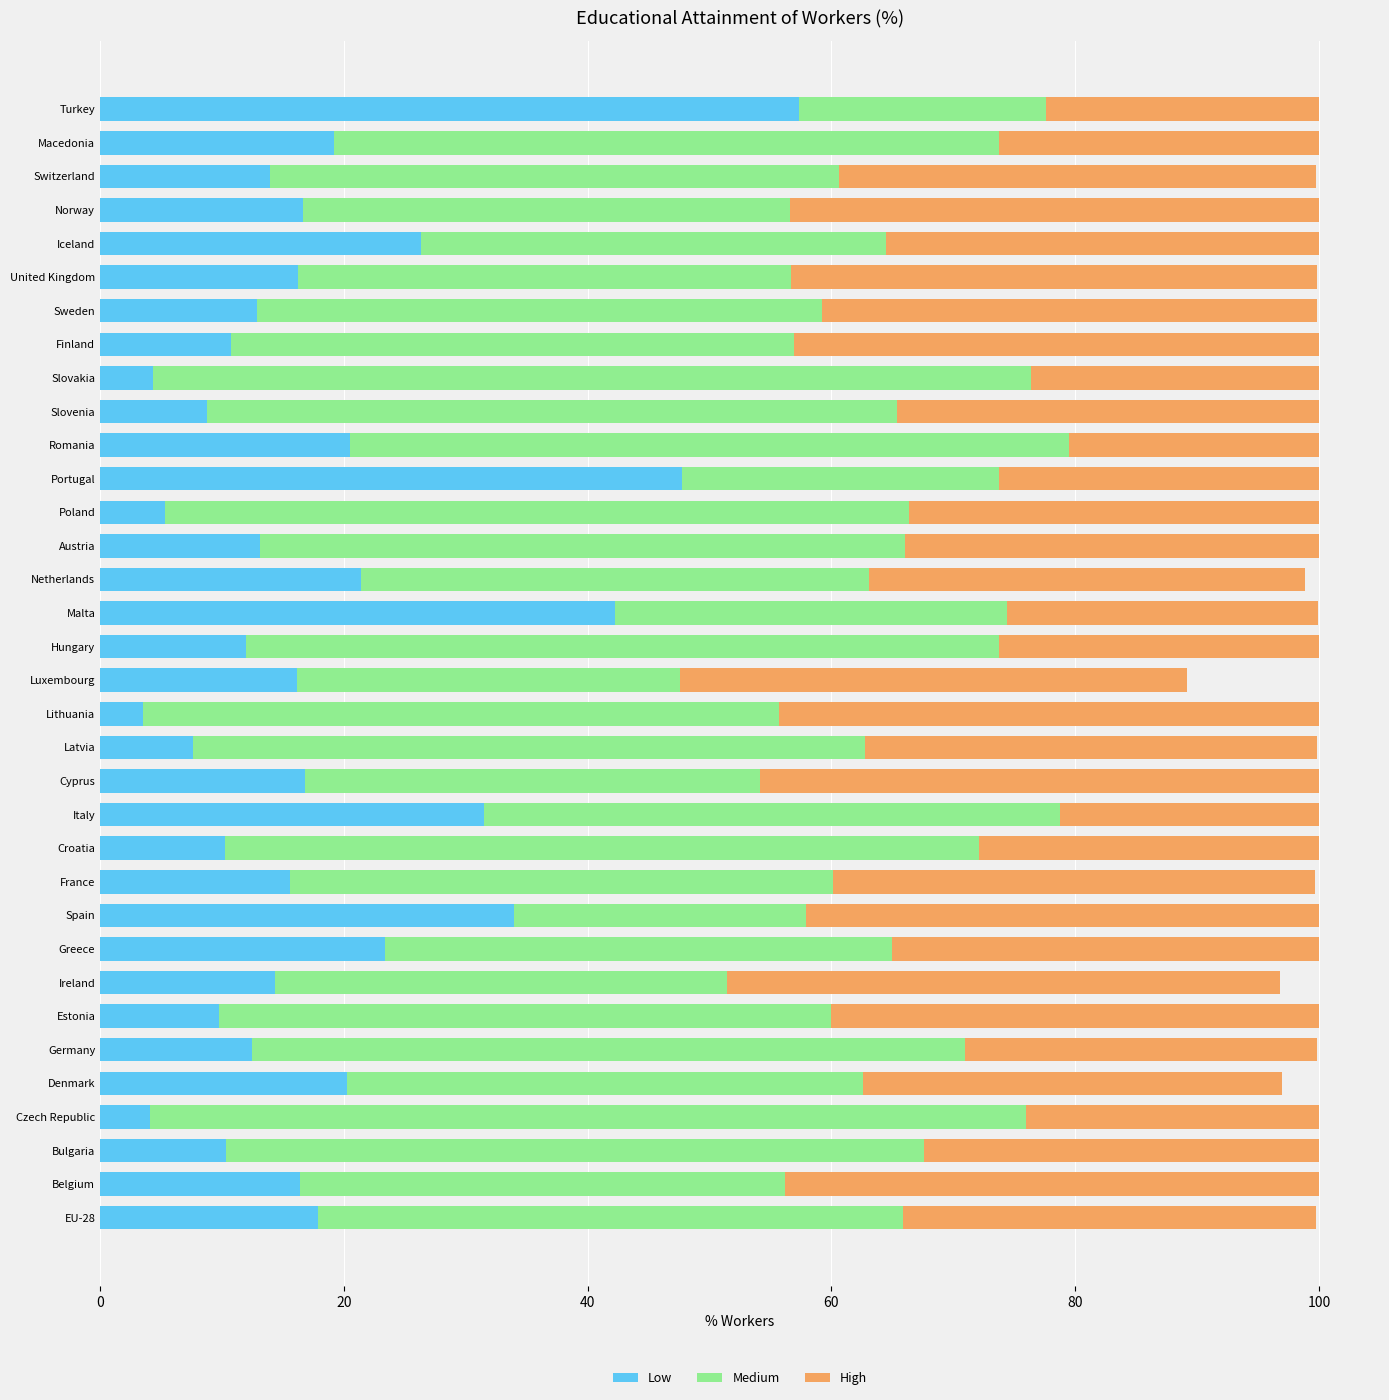

What is the total value across all series at Spain?

100.0